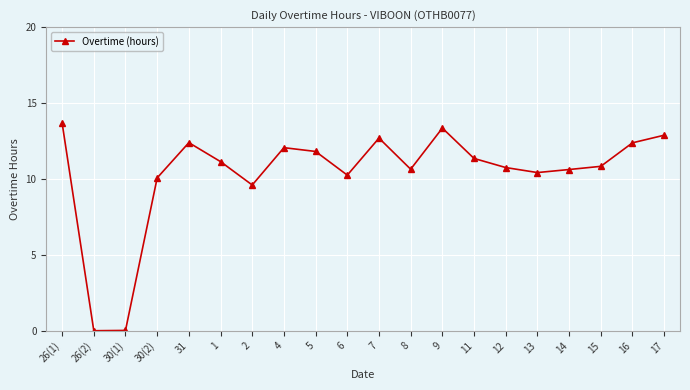

What is the ratio of the value at 6 to the value at 1?

0.9